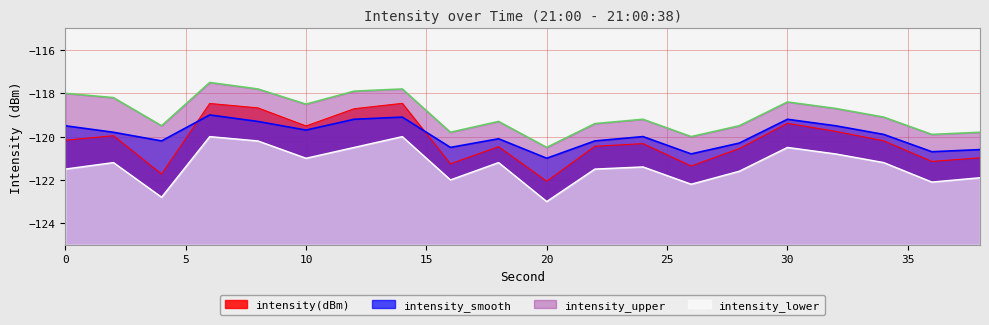

True or false: intensity(dBm) and intensity_lower cross at least once.

False